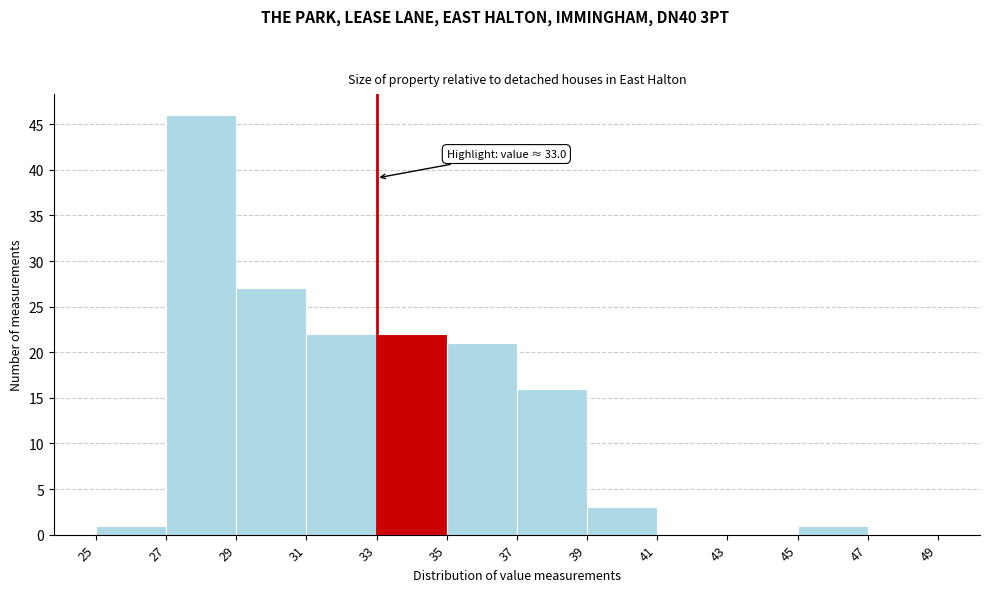

Over which range of the x-axis is the bar tallest?

27 to 29